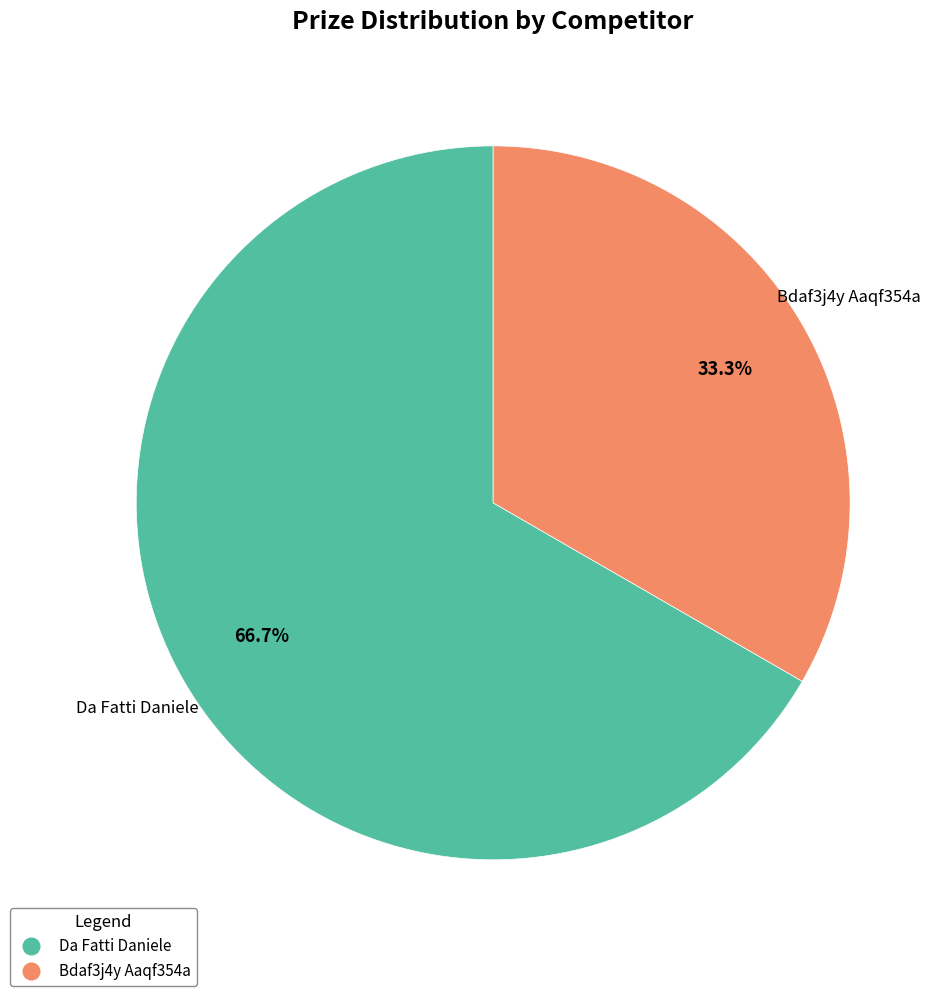

What percentage is the Da Fatti Daniele slice, to the nearest percent?

67%